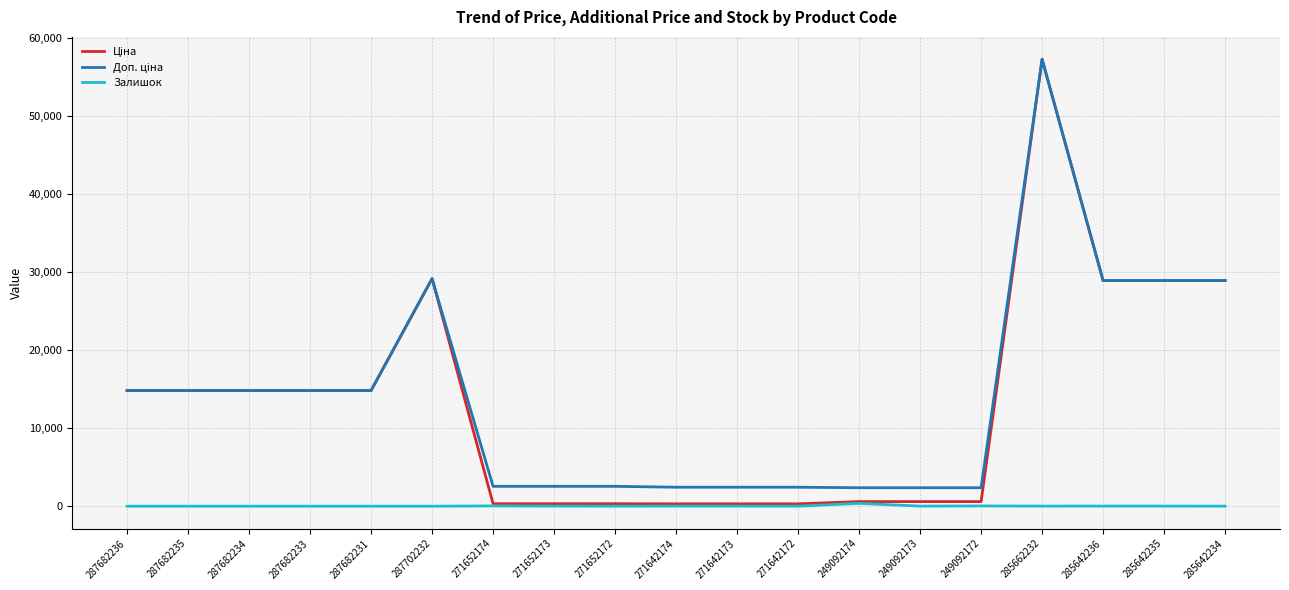

At which category is the sum across all series the highest?

285662232